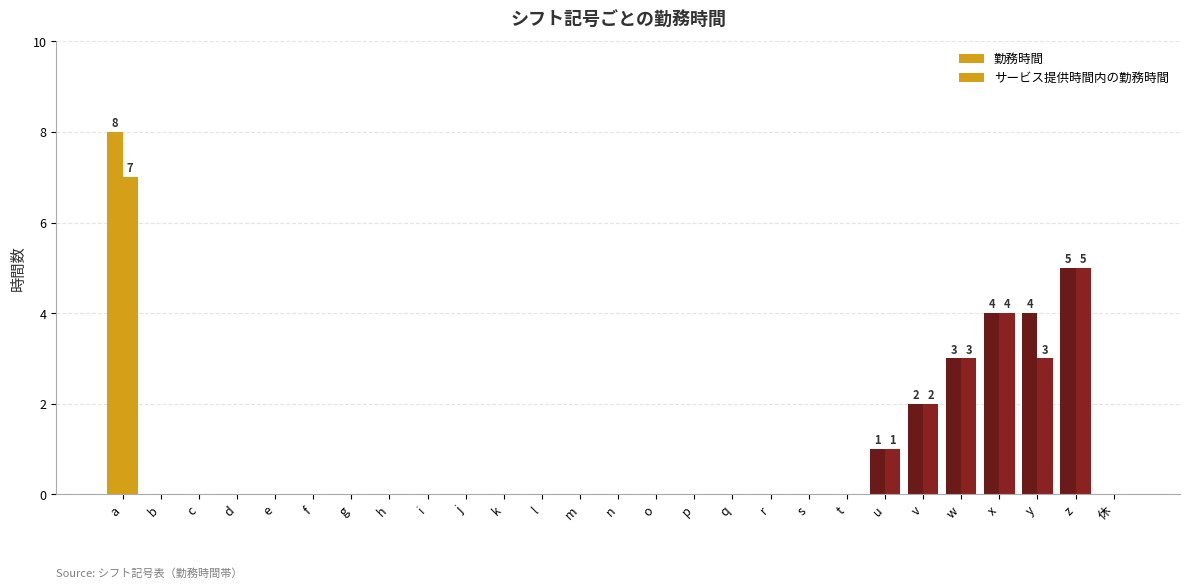

How many data points does each series have?

27